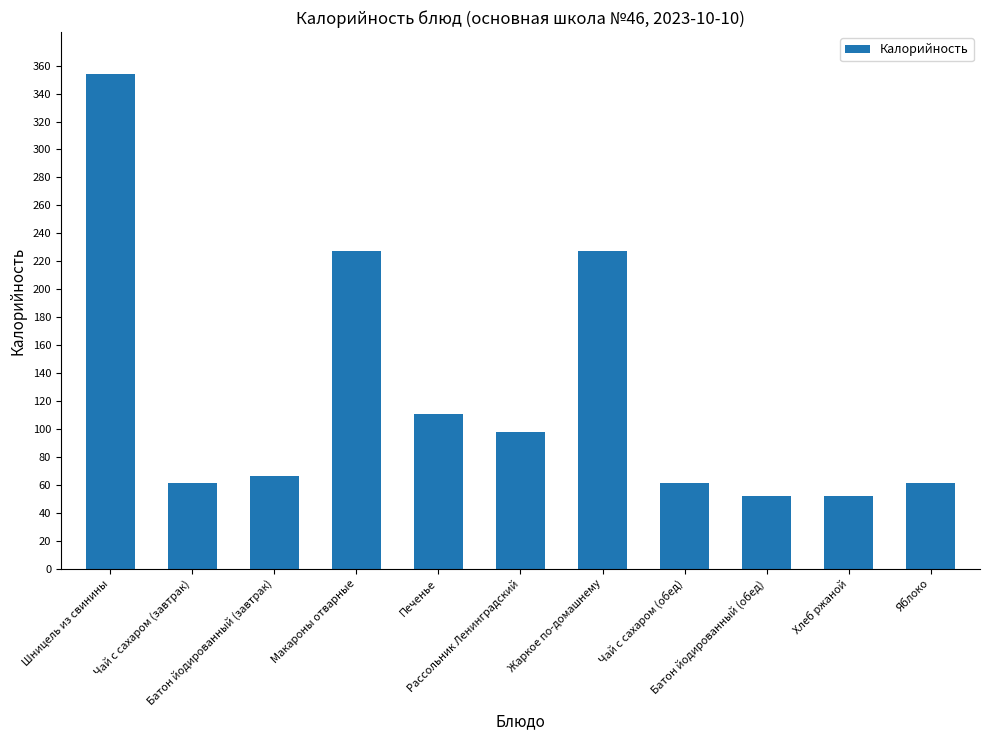

What is the value of the 1st bar from the left?

354